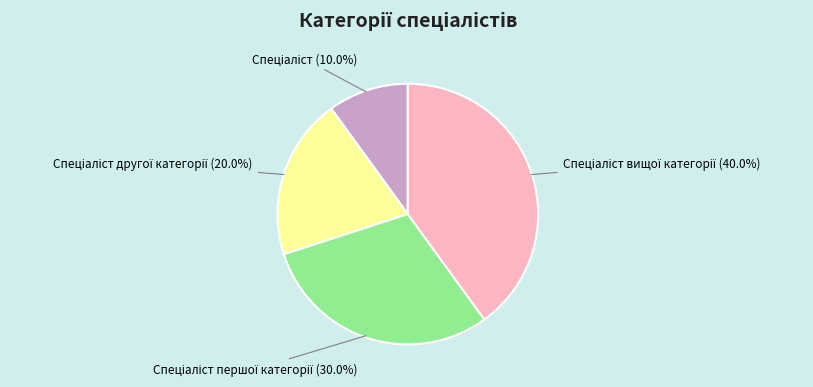

Is there any slice that represents more than half of the pie?

No